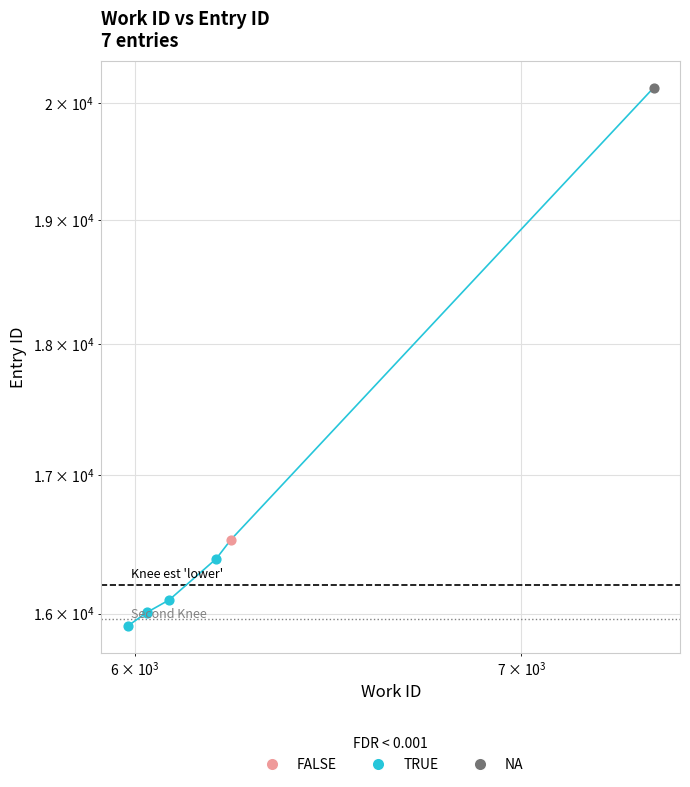

What is the change in value from 6198 to 6234?

+136